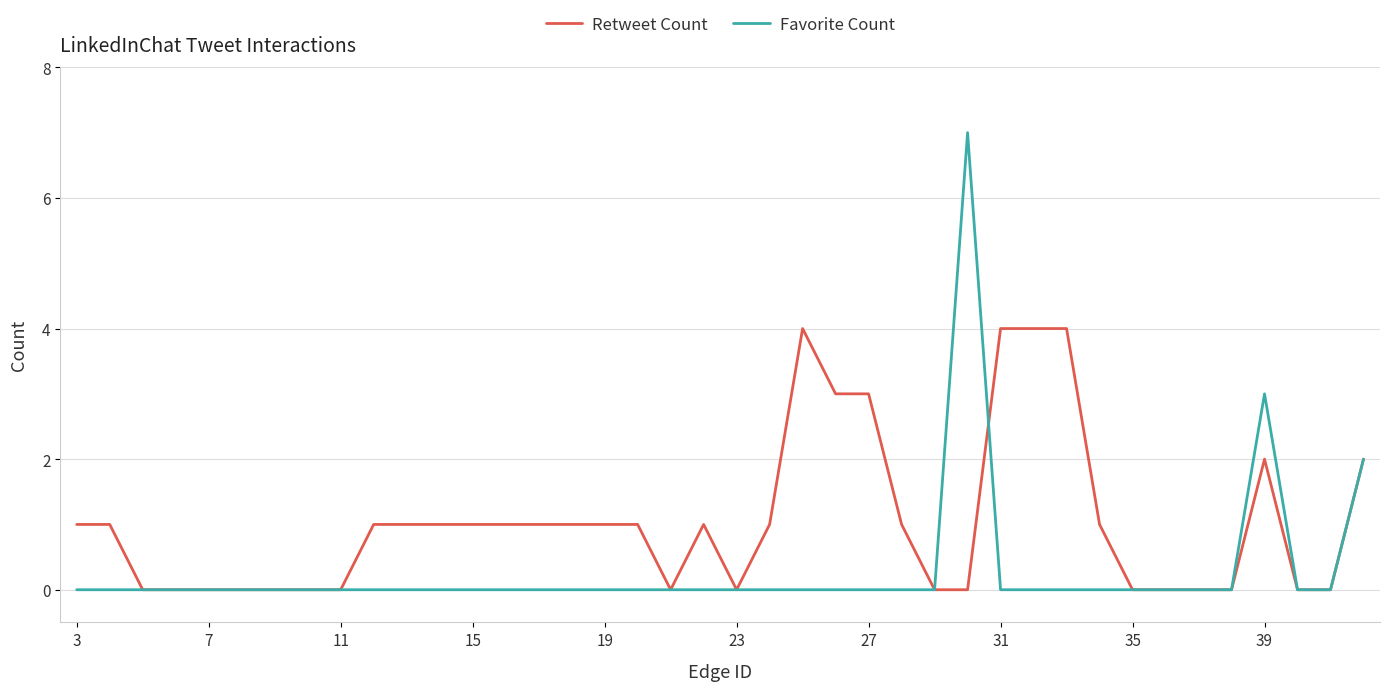

Rank the series by their maximum value, from highest to lowest.

Favorite Count, Retweet Count